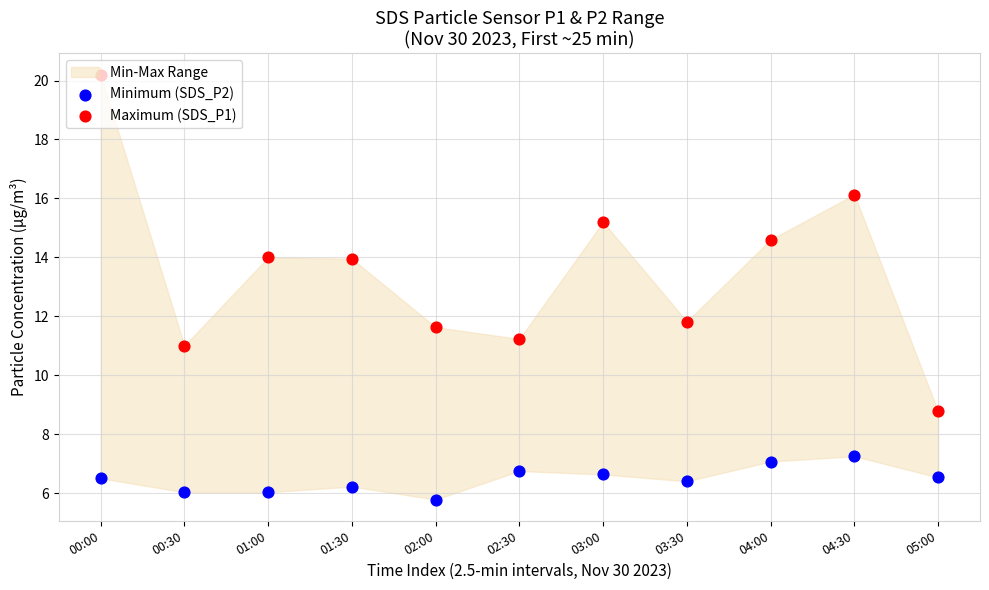

Which series contains the highest Y value?

Maximum (SDS_P1)